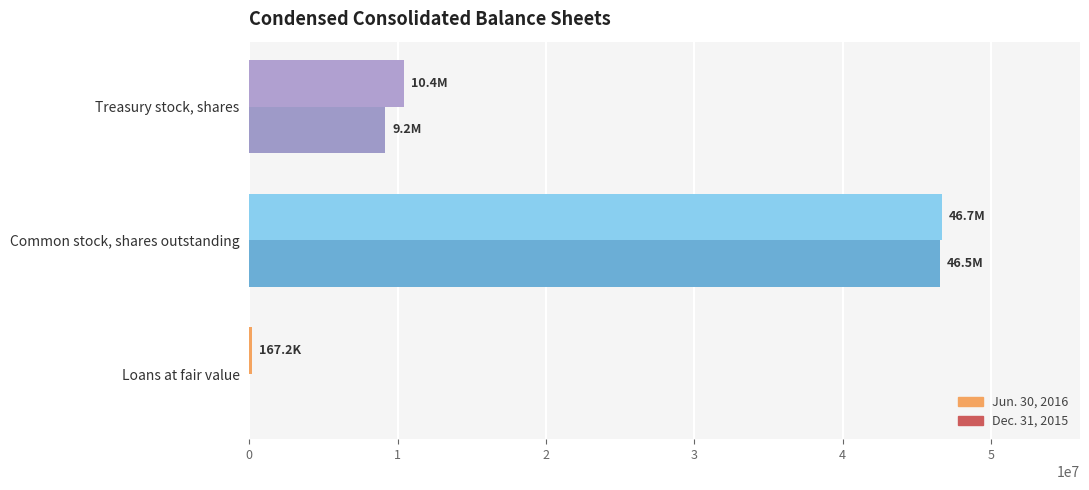

The value of Jun. 30, 2016 at Treasury stock, shares is 10431877. True or false?

True